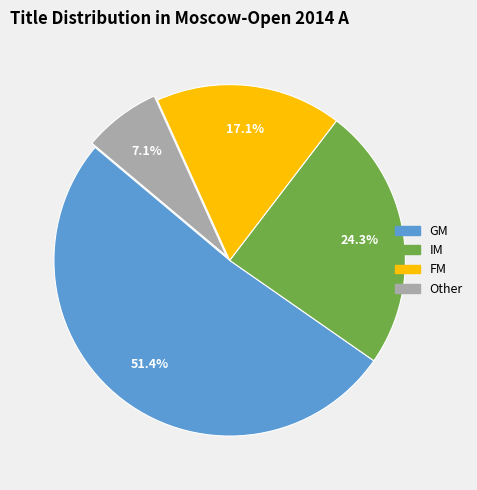

Does Other account for over 50% of the chart?

No